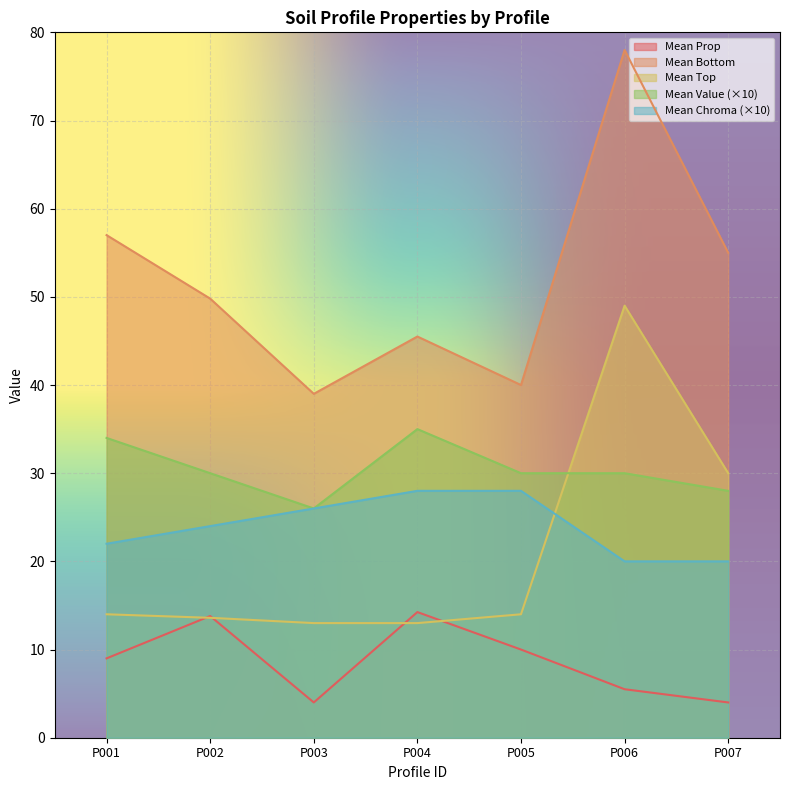

What are all the series names shown in the legend?

Mean Prop, Mean Bottom, Mean Top, Mean Value (×10), Mean Chroma (×10)